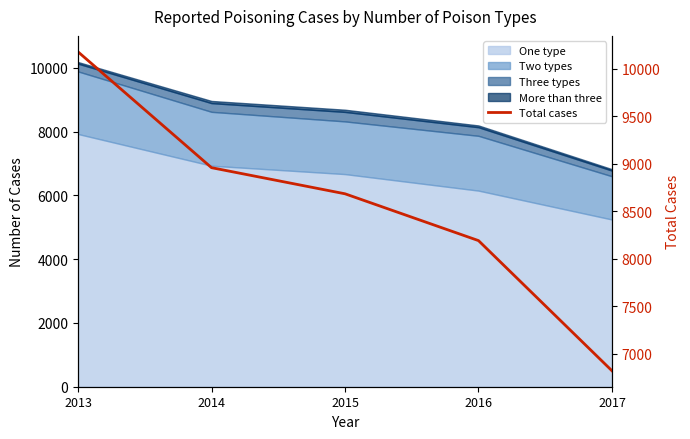

At which label is the value closest to 8500?

2015